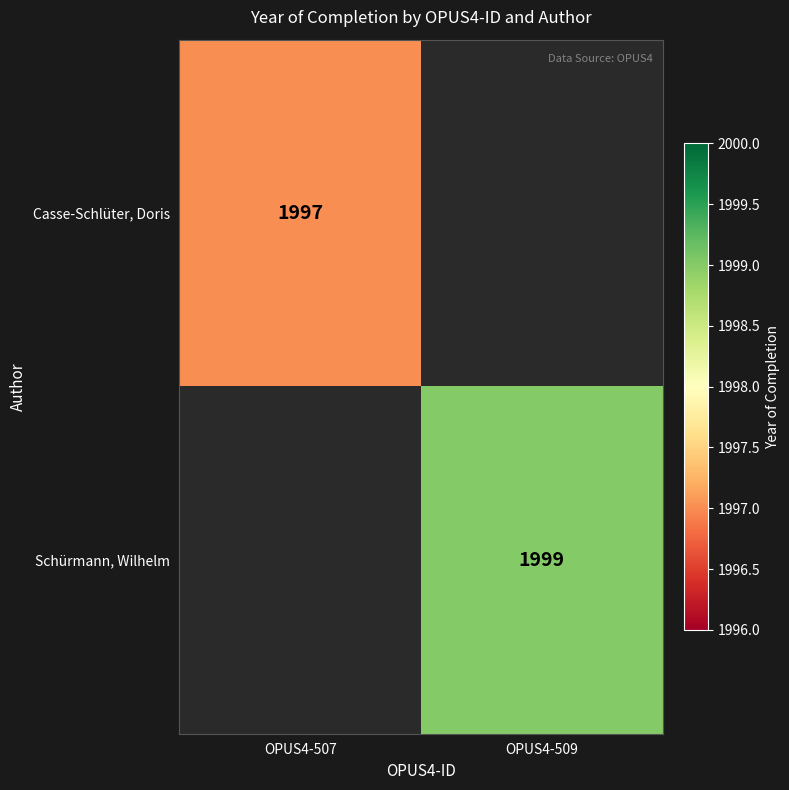

Which has a higher value, OPUS4-507 or OPUS4-509?

OPUS4-509